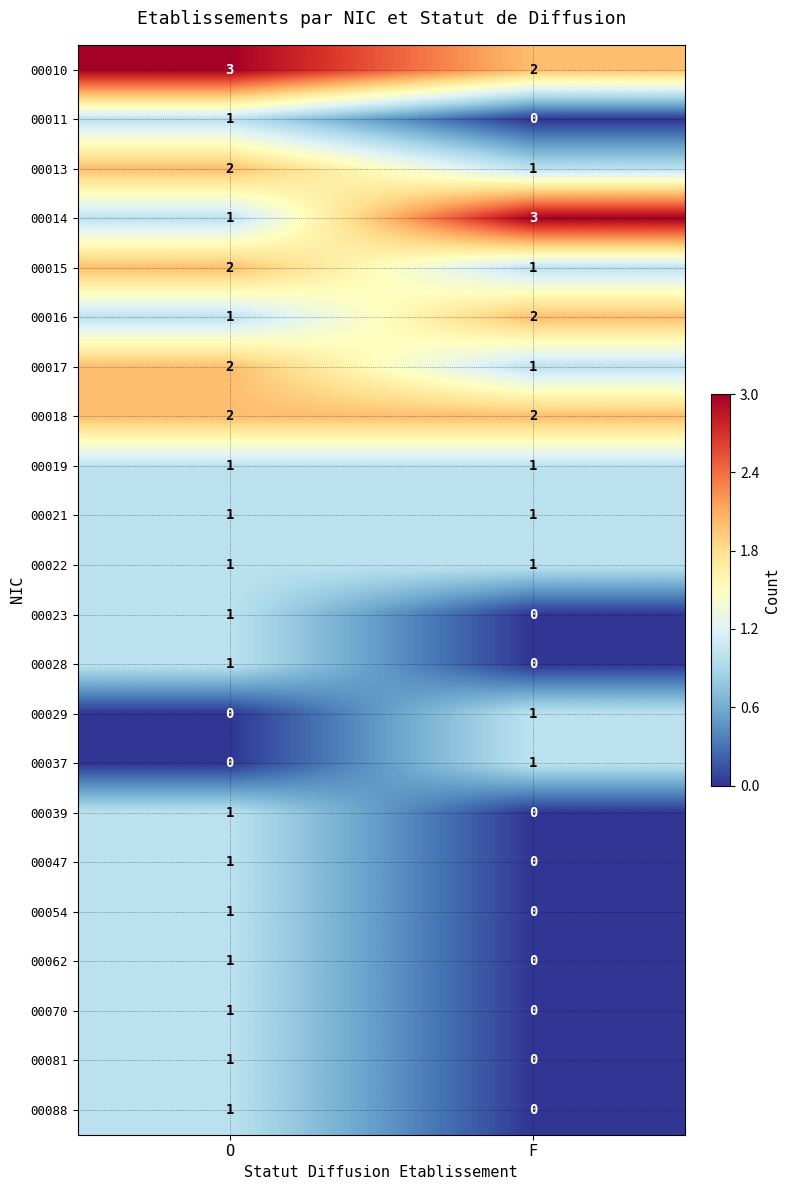

Where is 00029 nearest to the value 0?

O